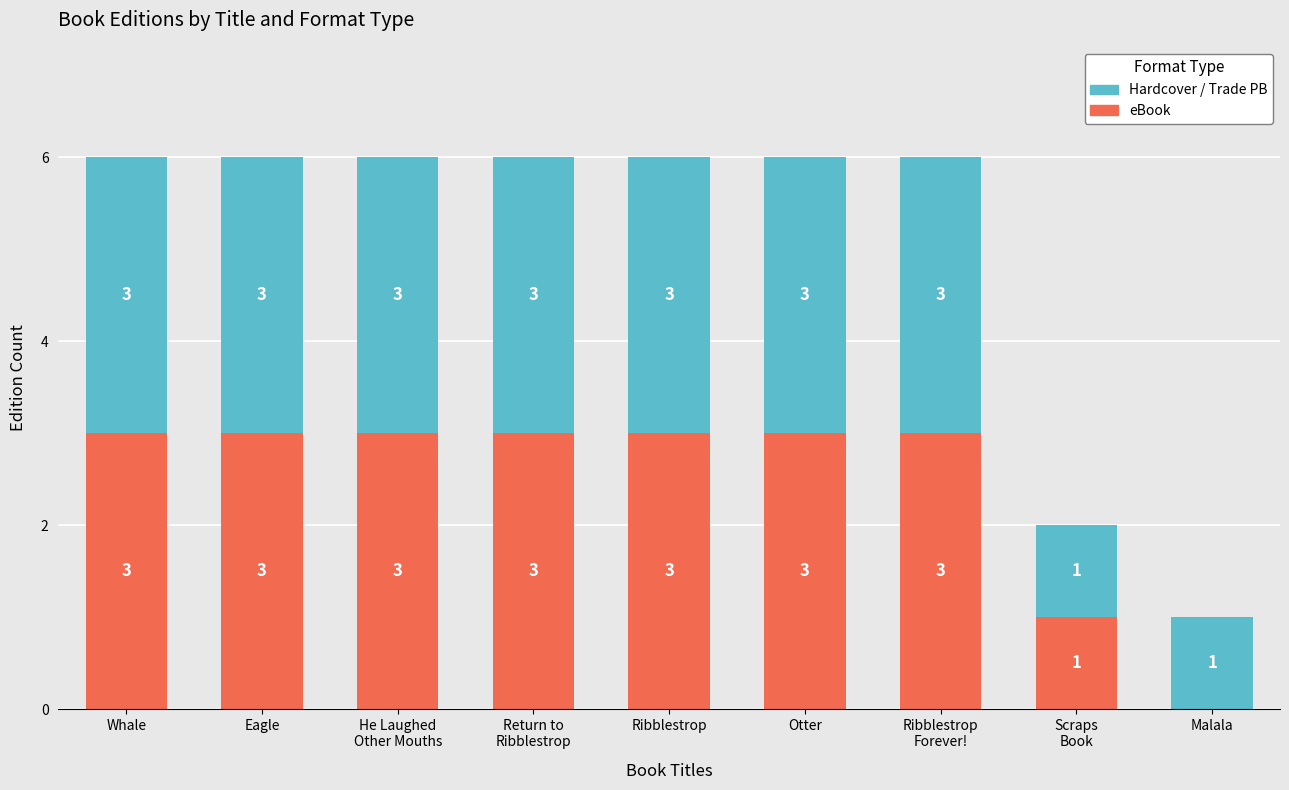

What is the total value across all series at Ribblestrop?

6